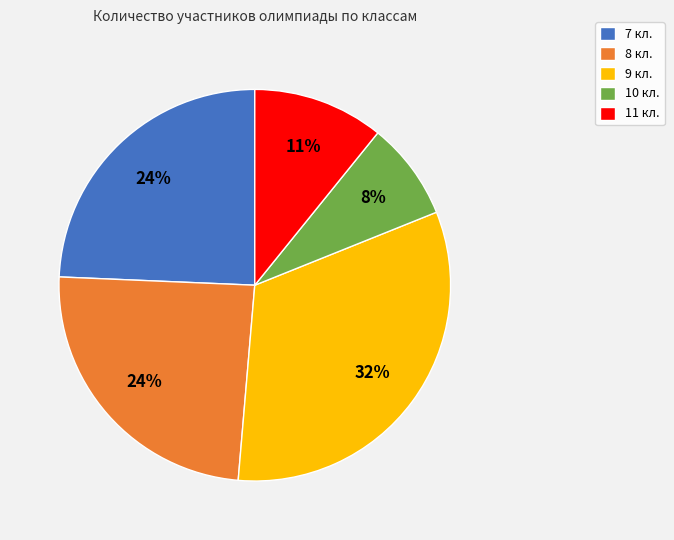

Which category has the smallest portion of the pie?

10 кл.